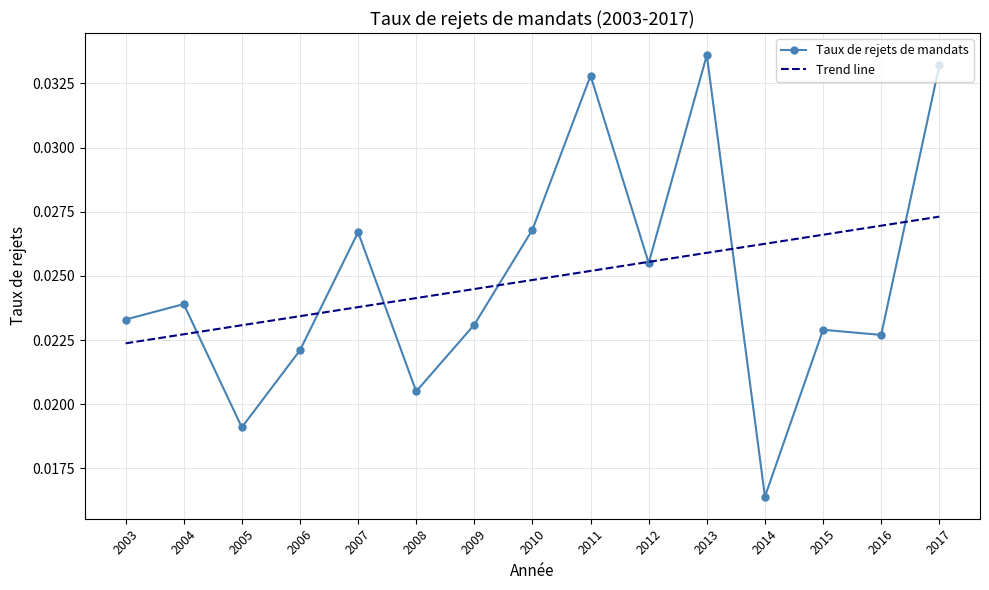

Is it true that the value at 2016 is 0.0?

True